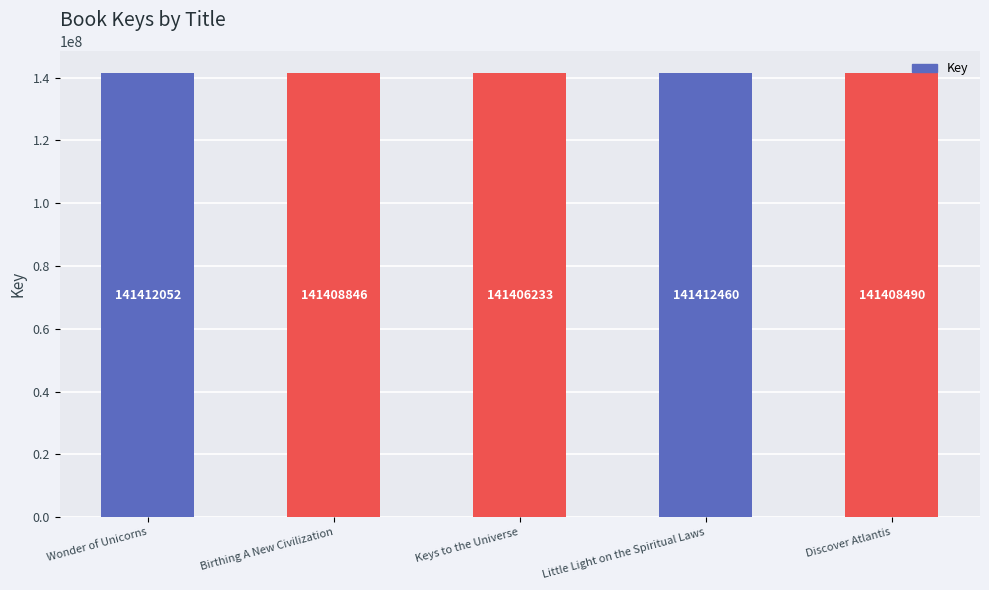

Are the bars horizontal?

No